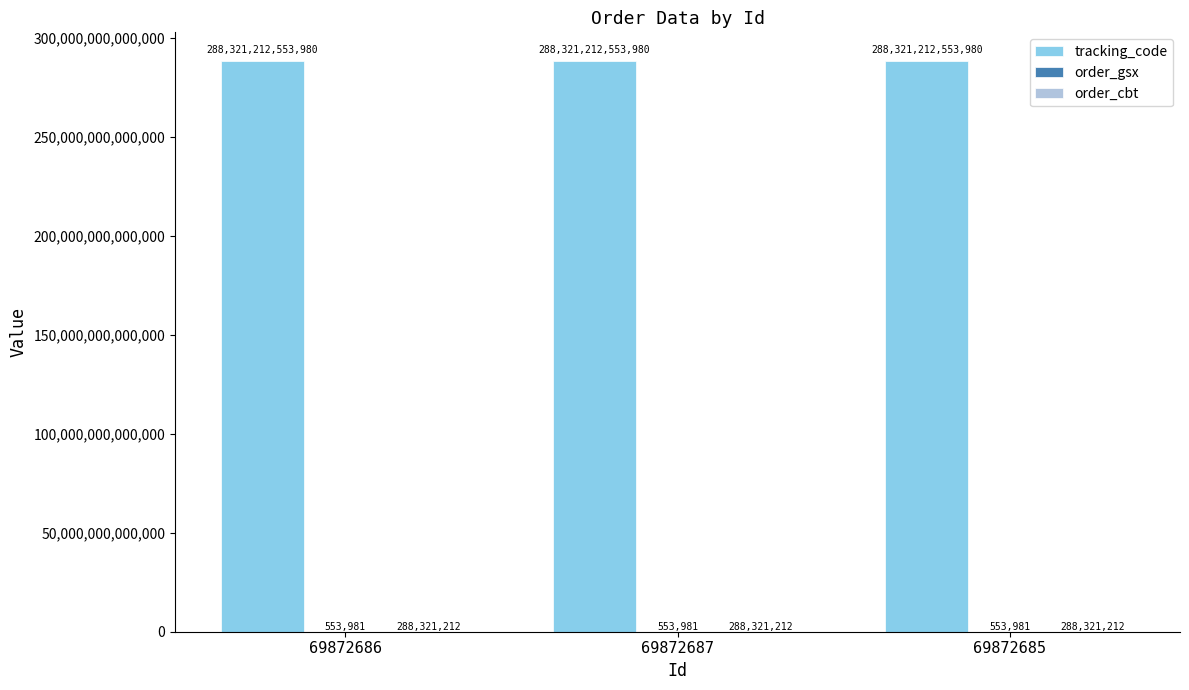

The value of tracking_code at 69872687 is 288321212553980. True or false?

True